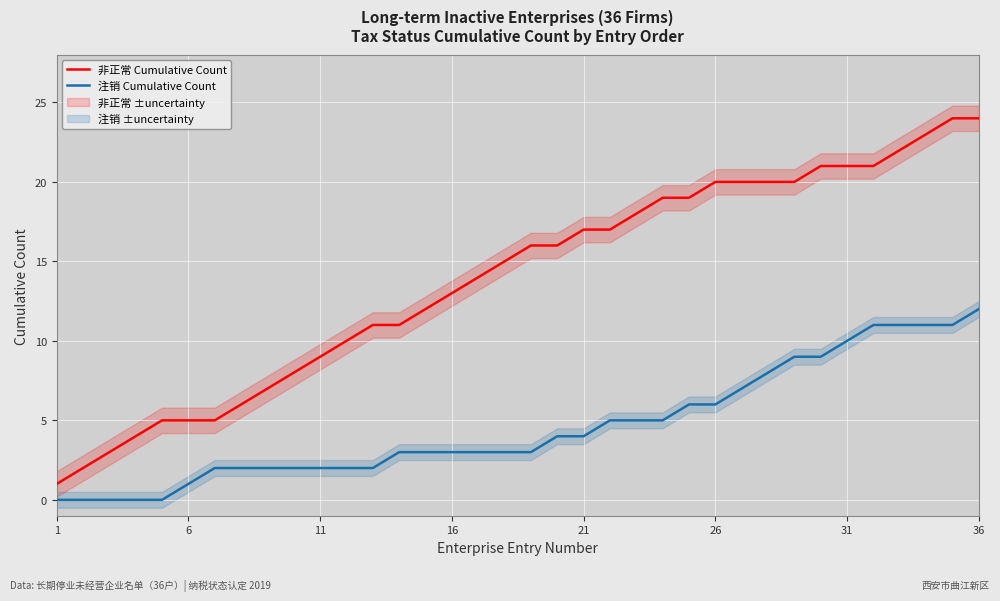

How many lines are shown in the chart?

2